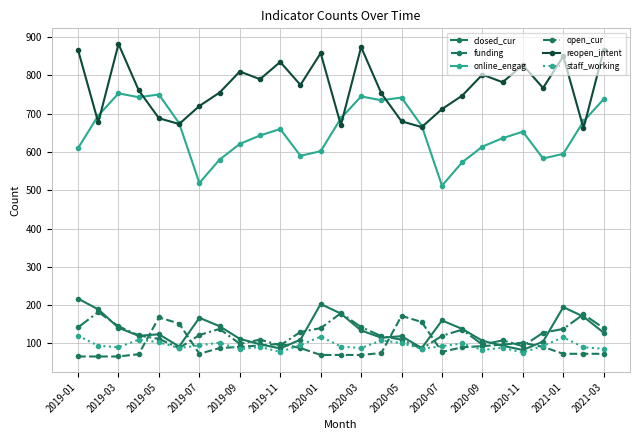

Which series has the largest total across all categories?

reopen_intent